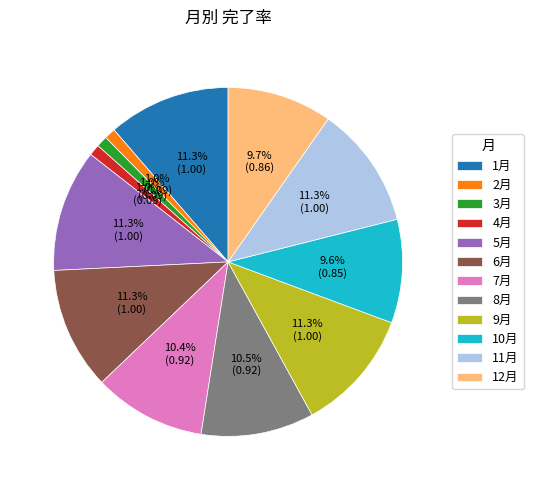

To the nearest percent, what is the difference between the largest and smallest slice percentages?

10%